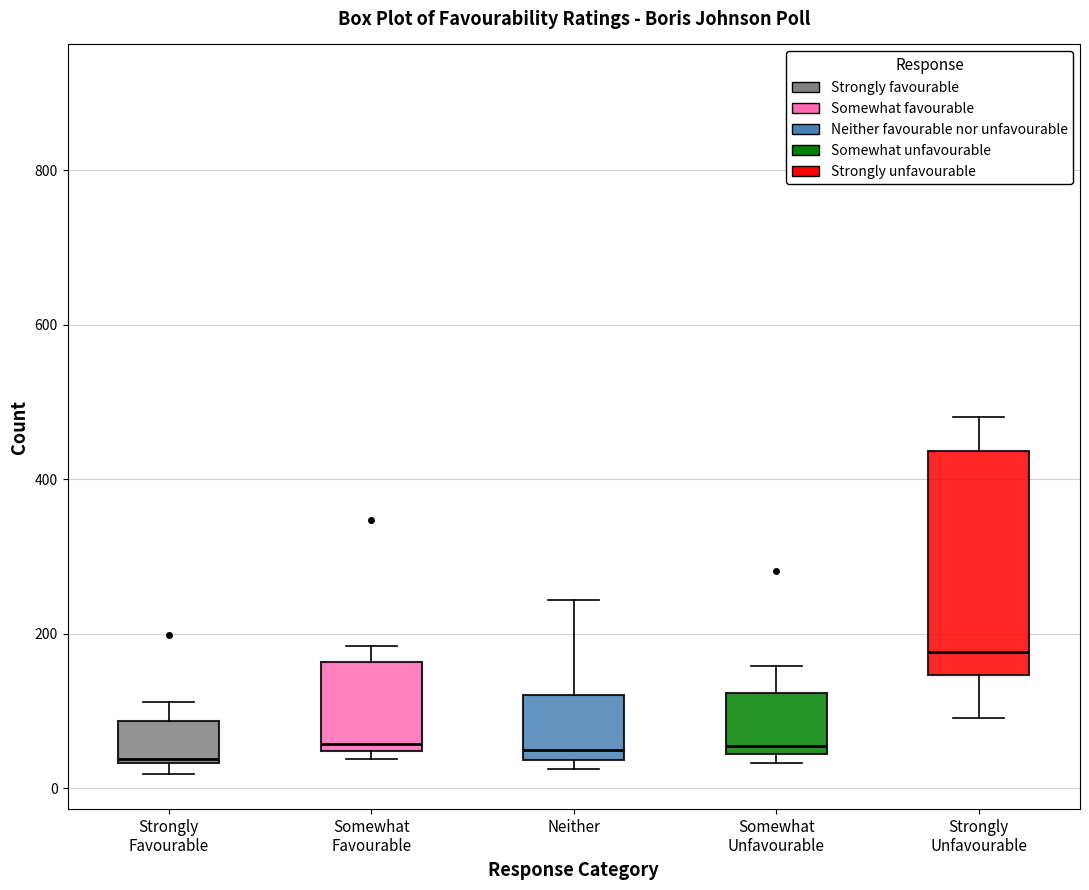

Reading left to right, read every box against the y-axis: the position of its median line, the range the box covers, and the ends of its whiskers. The values are not printed on the chart, so give them approximately, as read against the axis.

Strongly Favourable: median 40, box 40 to 80, whiskers 20 to 120
Somewhat Favourable: median 60, box 40 to 160, whiskers 40 (just below the box's lower edge) to 180
Neither: median 60, box 40 to 120, whiskers 20 to 240
Somewhat Unfavourable: median 60, box 40 to 120, whiskers 40 (just below the box's lower edge) to 160
Strongly Unfavourable: median 180, box 140 to 440, whiskers 100 to 480